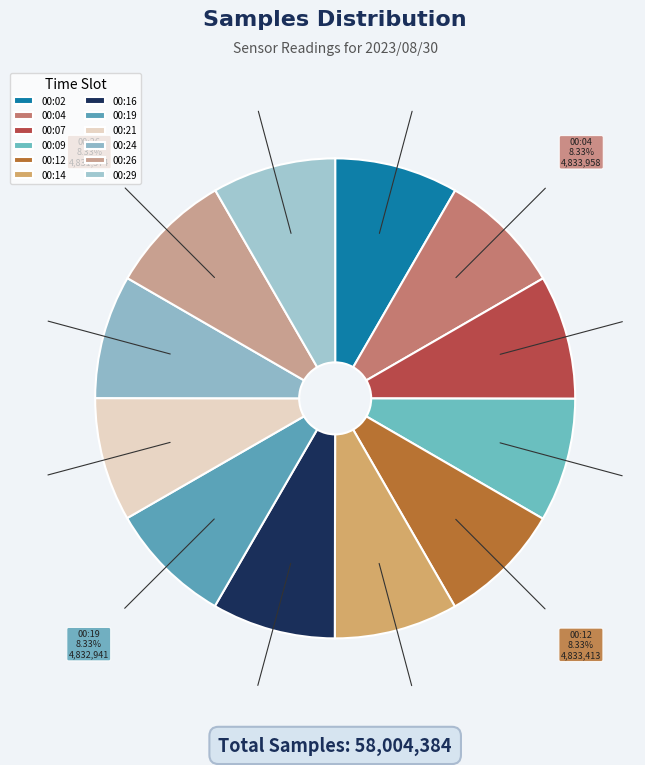

Approximately how many times larger is the value at 00:02 compared to 00:14?

1.0